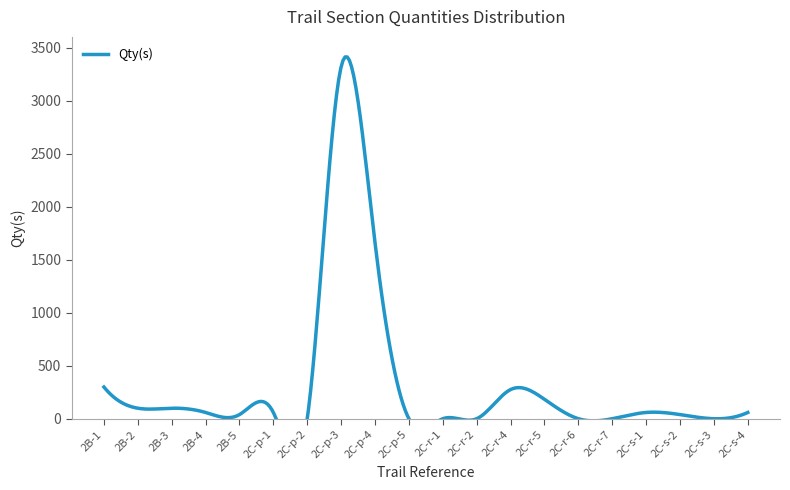

Does the chart have visible grid lines?

No